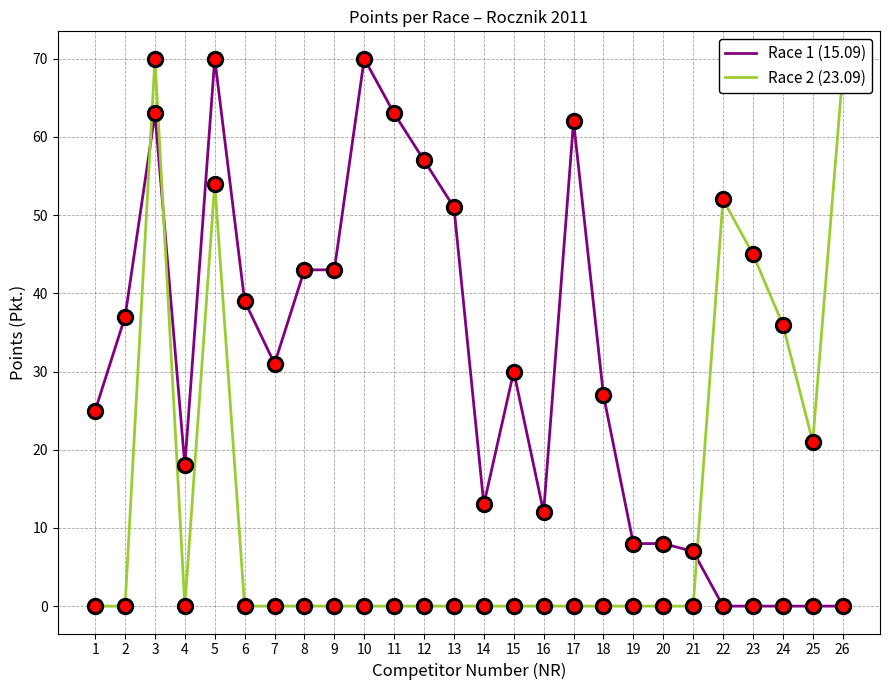

What is the total value across all series at 23?

45